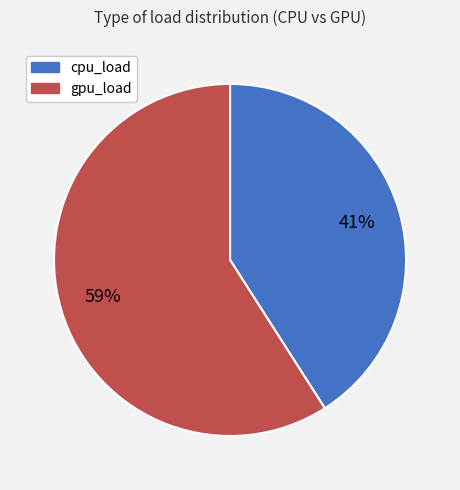

How many slices are in this pie chart?

2